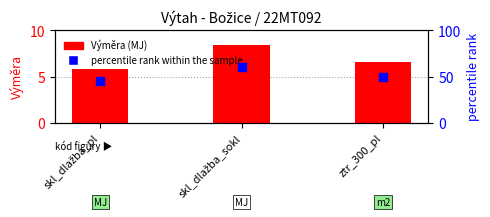

Is the value of Výměra at skl_dlažba_pl greater than the value of percentile rank within the sample at ztr_300_pl?

No